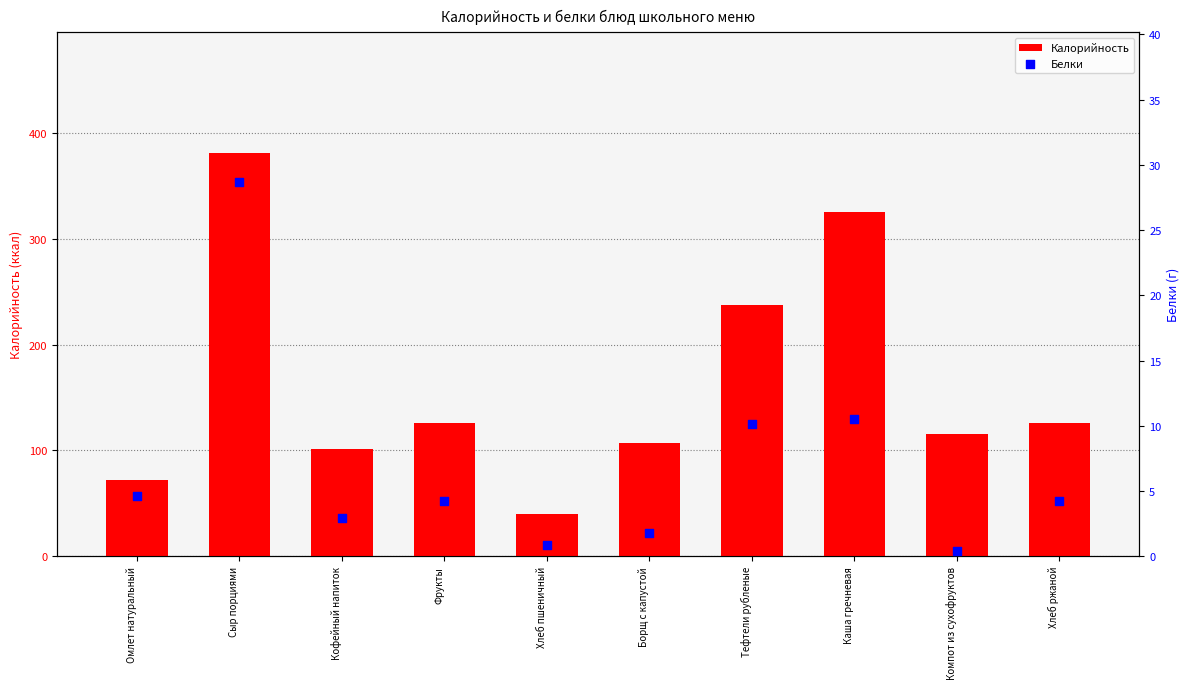

Which series contains the highest Y value?

Калорийность